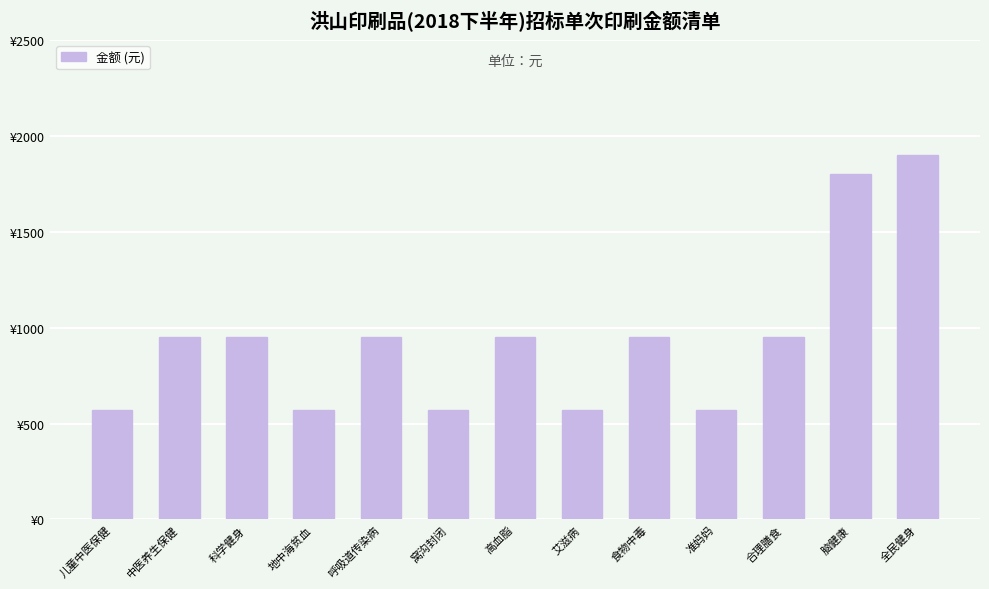

Does the chart contain any negative values?

No